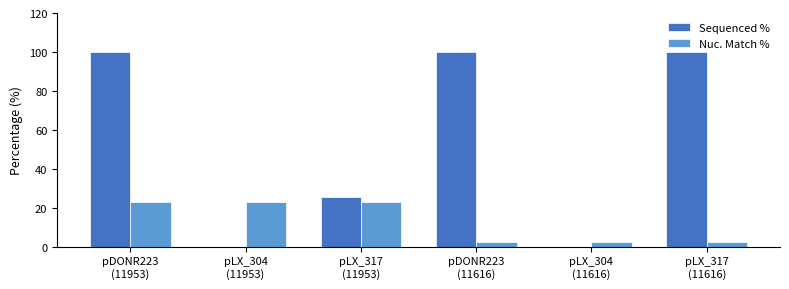

Which series has the largest total across all categories?

Sequenced %